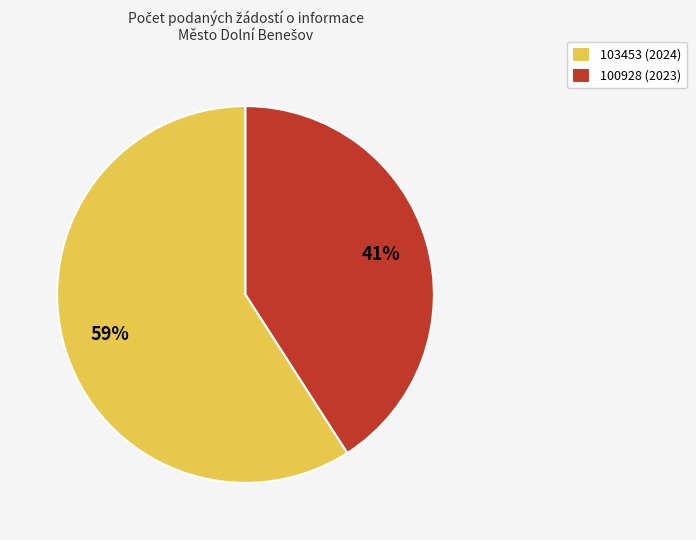

Which category has the smallest portion of the pie?

100928 (2023)